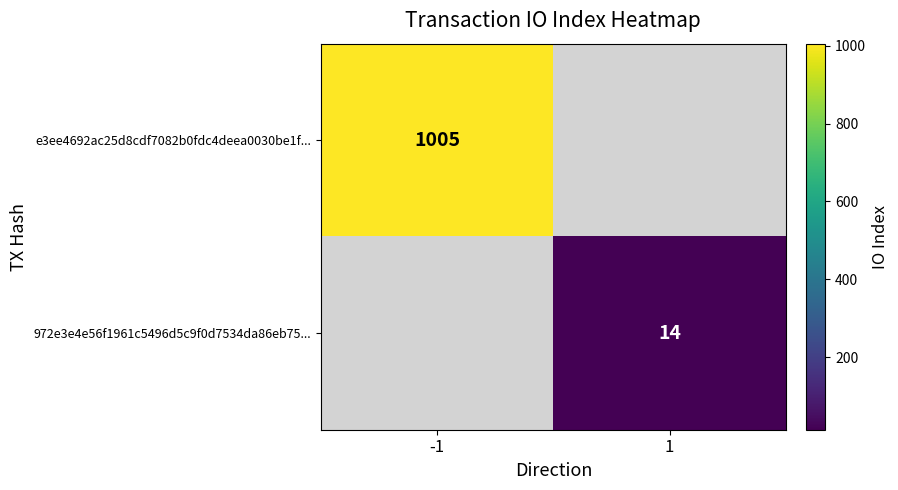

Count the number of categories in the chart.

2